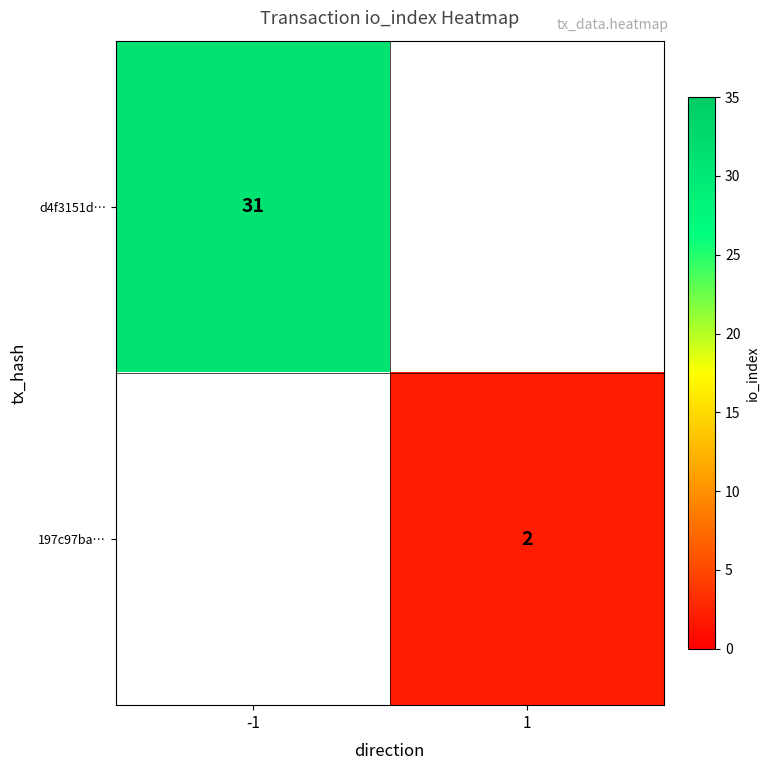

The value of 197c97ba… at 1 is 1. True or false?

False